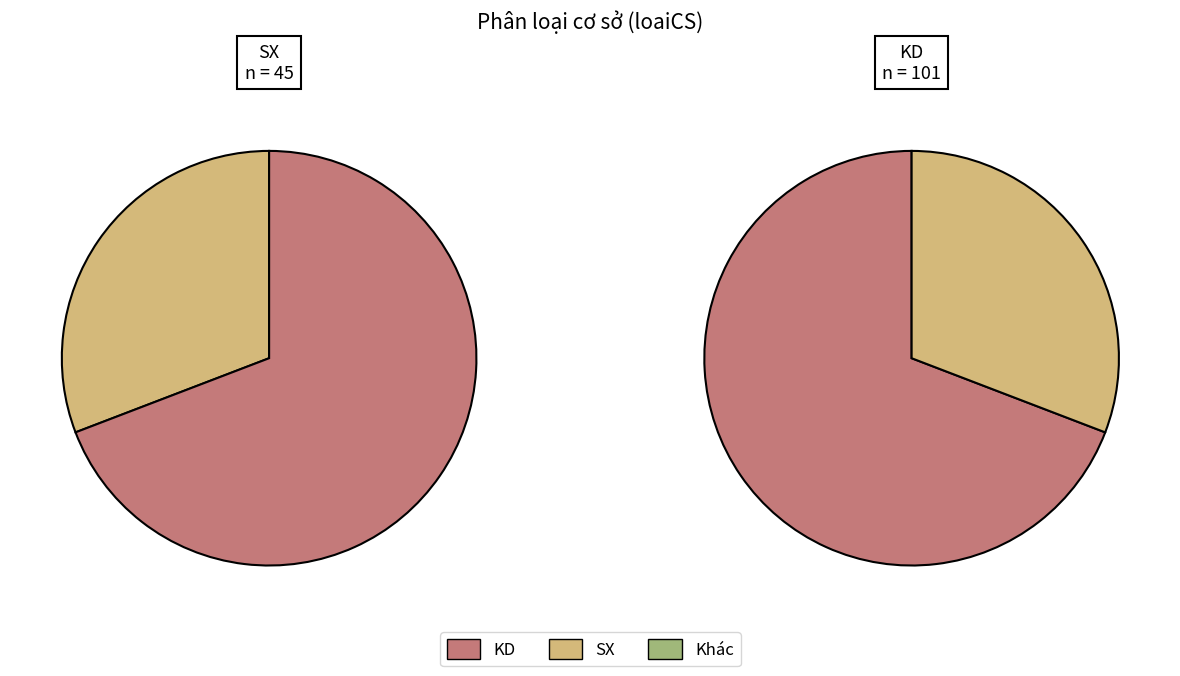

What percentage do  and KD together represent?

70.2%